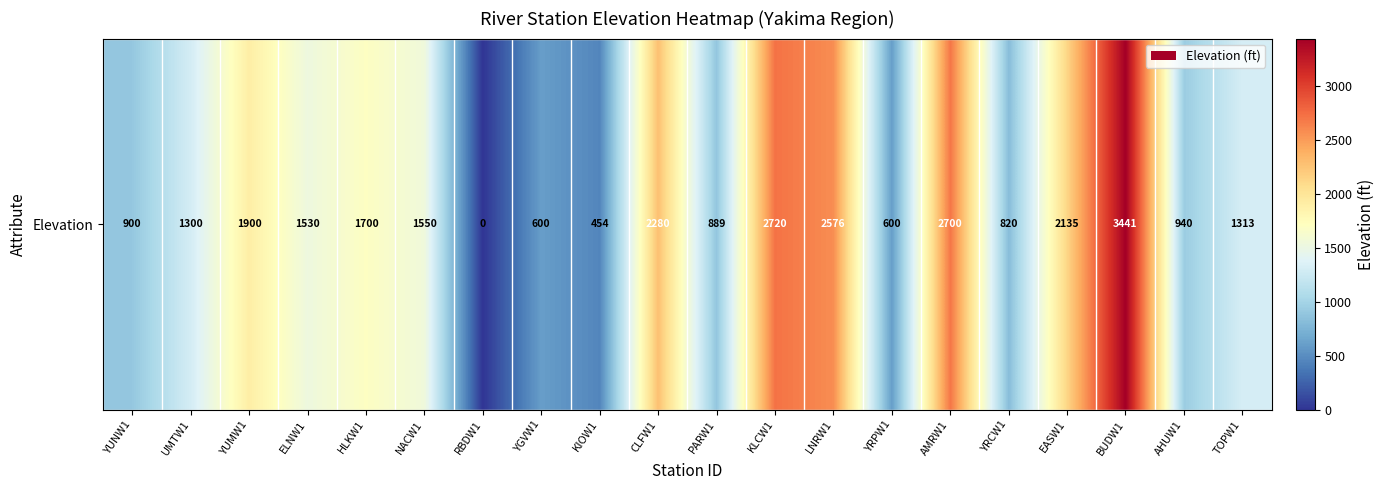

How many positive values are there?

19